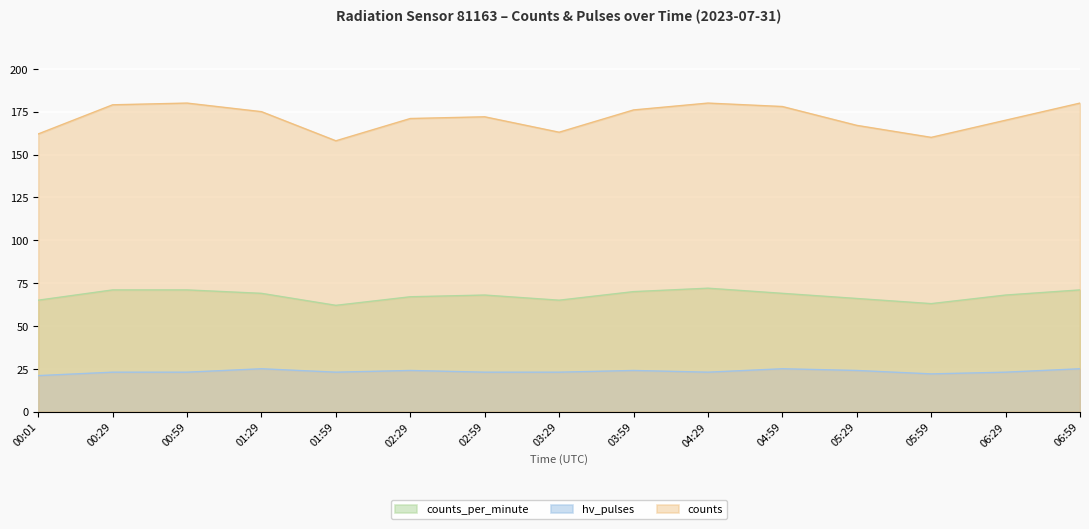

True or false: counts and counts_per_minute intersect in this chart.

False